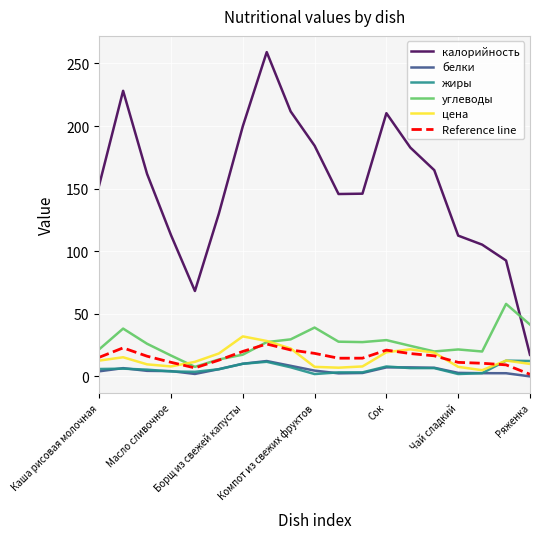

What is the maximum value shown in the chart?

259.1